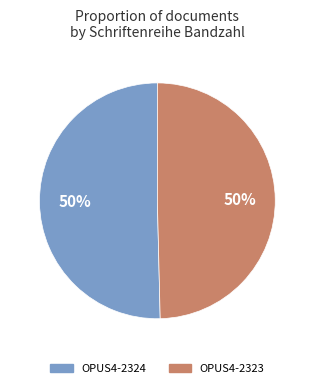

To the nearest percent, what is the average slice percentage?

50%